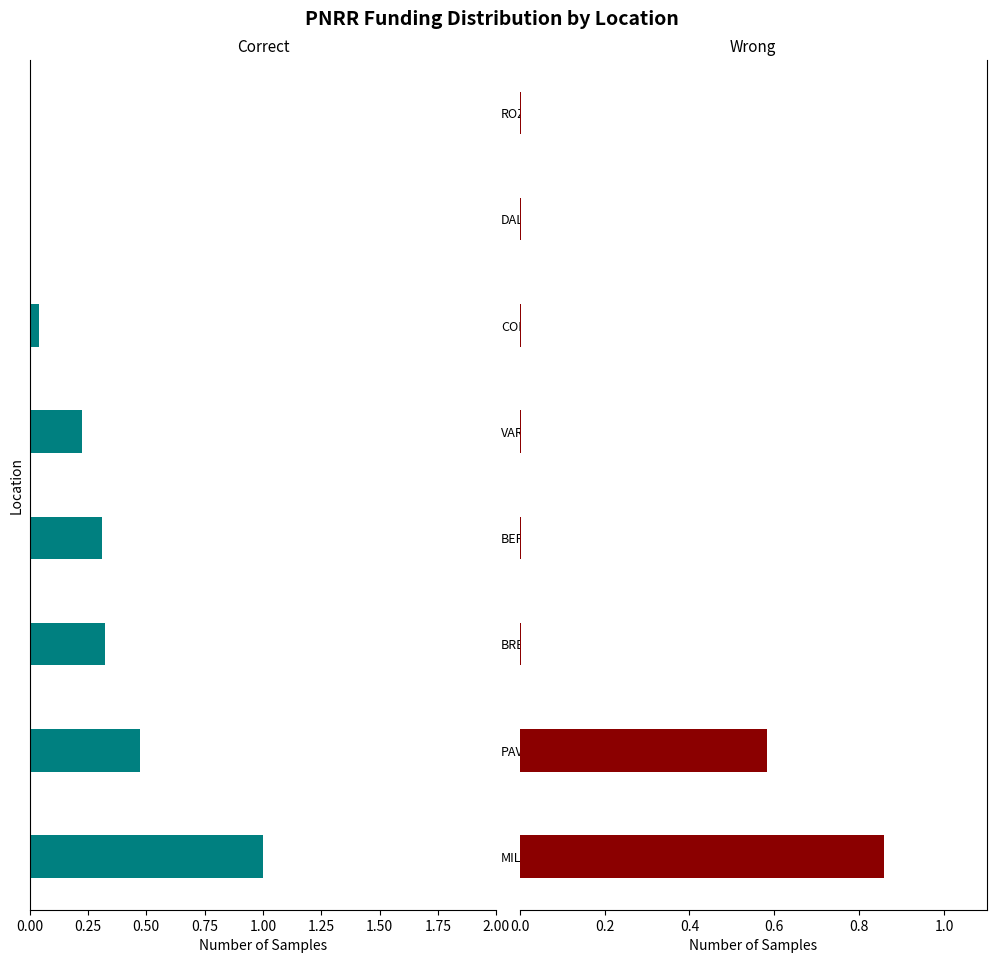

Does the chart contain stacked bars?

No